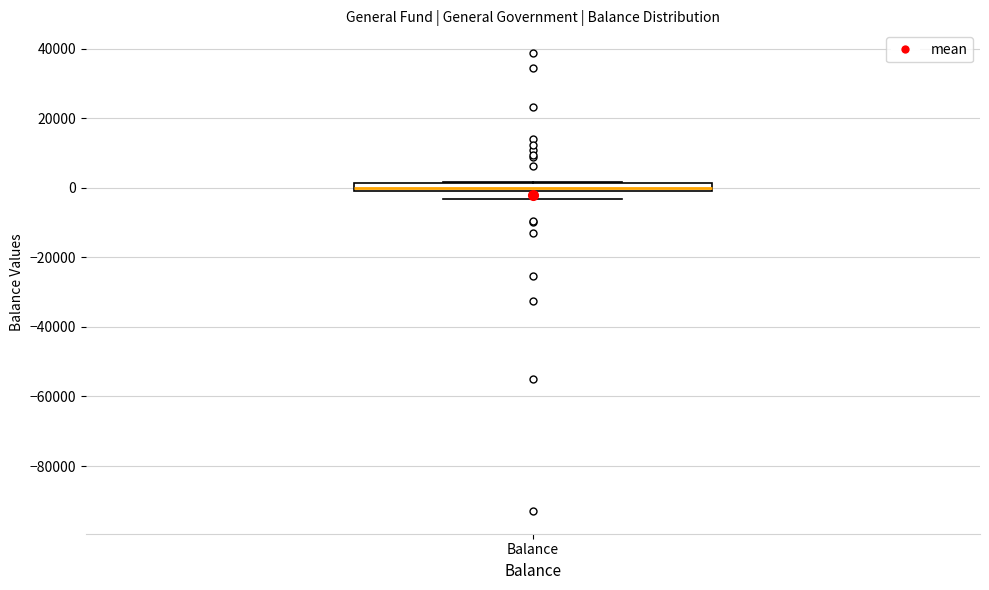

Where does the median line of the box for Balance sit on the y-axis? The values are not printed on the chart, so give them approximately, as read against the axis.

0